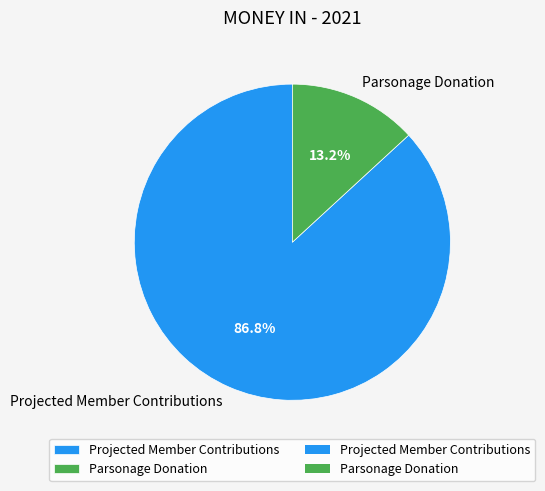

To the nearest percent, what portion does Projected Member Contributions represent?

87%